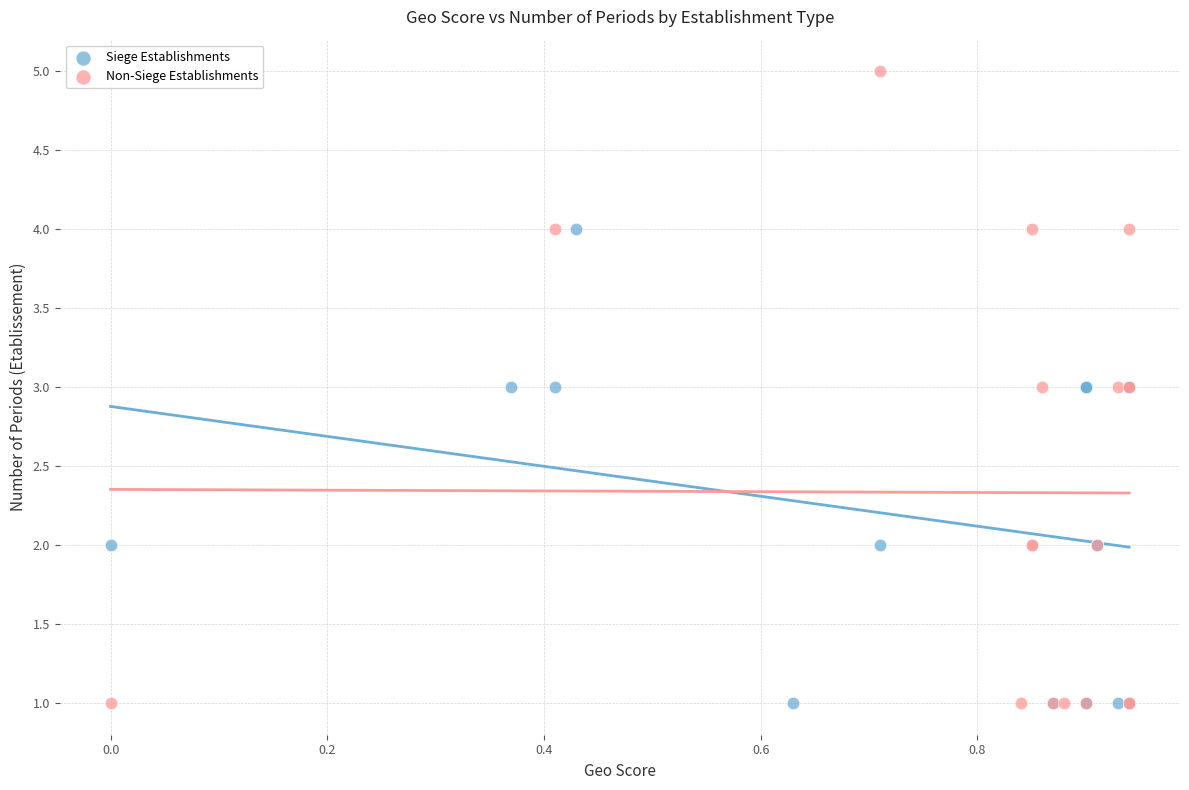

Which series reaches the maximum Y coordinate?

Non-Siege Establishments